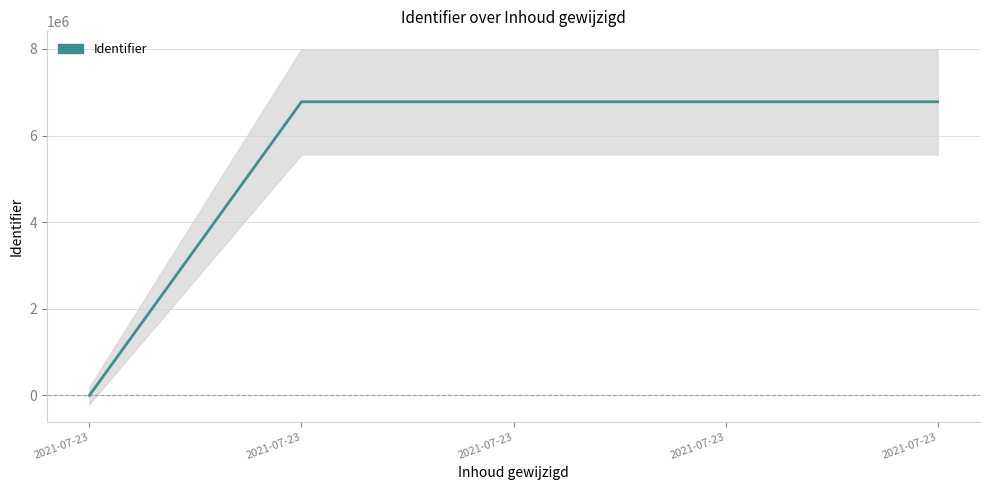

Reading left to right, extract all data points from this chart.

0	6778790	6778805	6778818	6778831